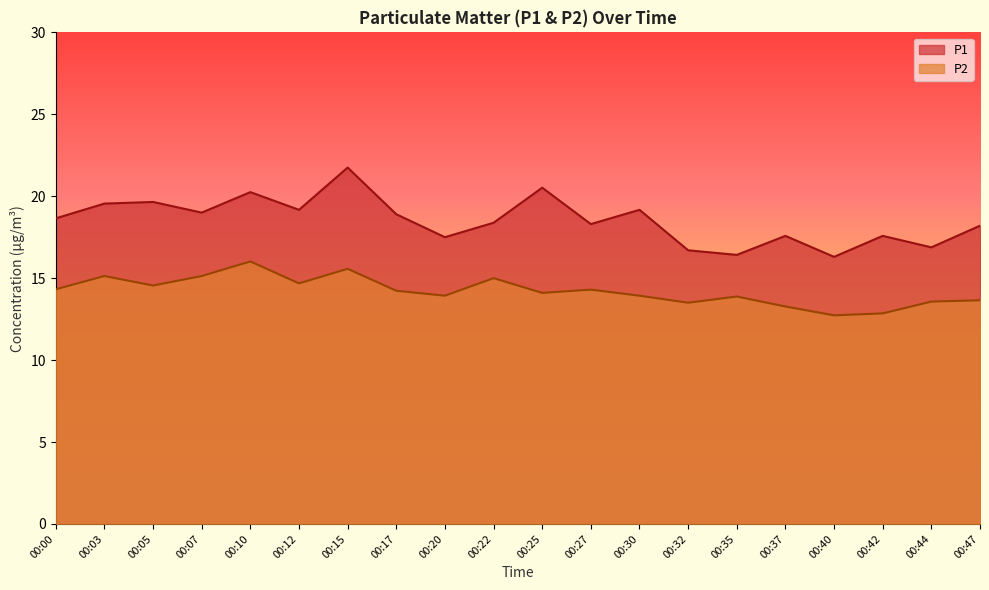

Which series changed the most between 00:07 and 00:32?

P1